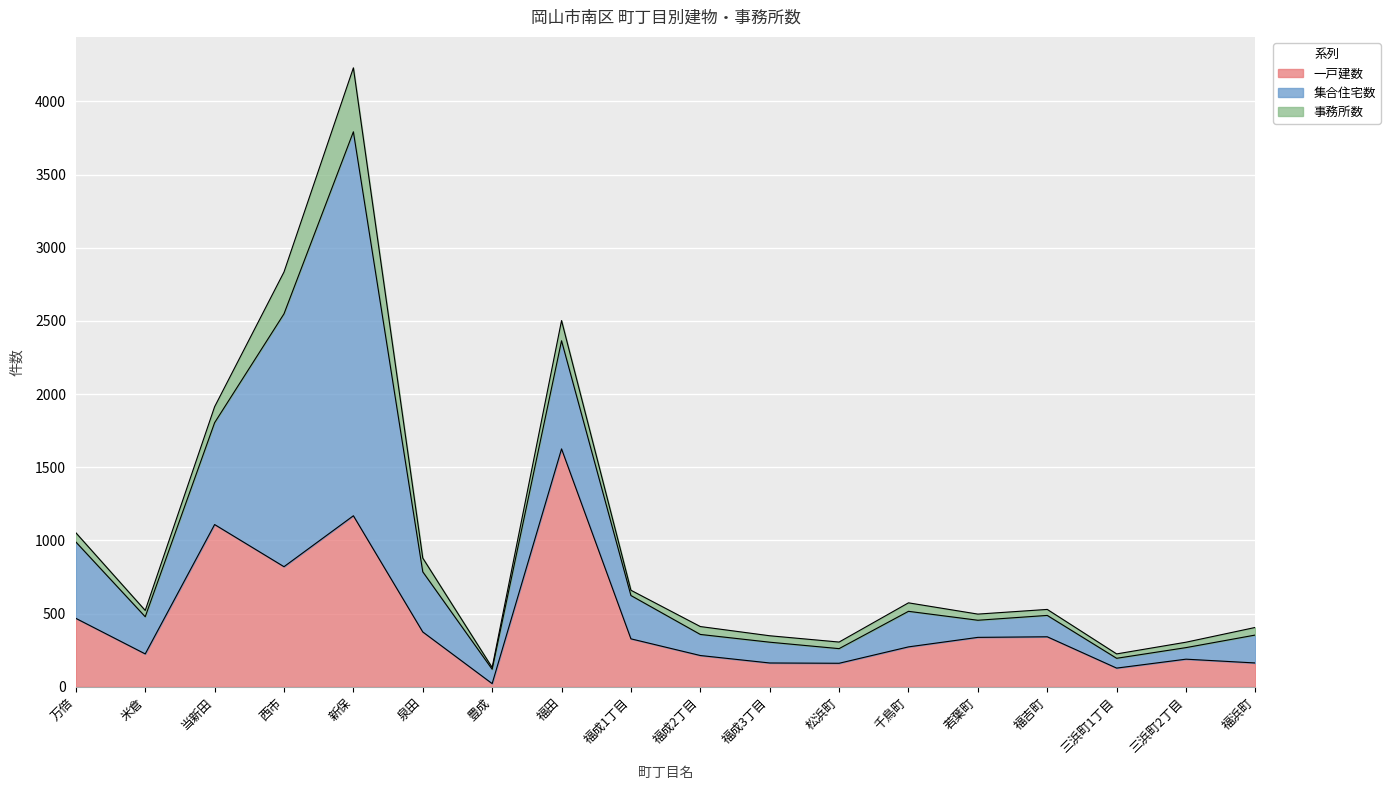

What are all the series names shown in the legend?

一戸建数, 集合住宅数, 事務所数